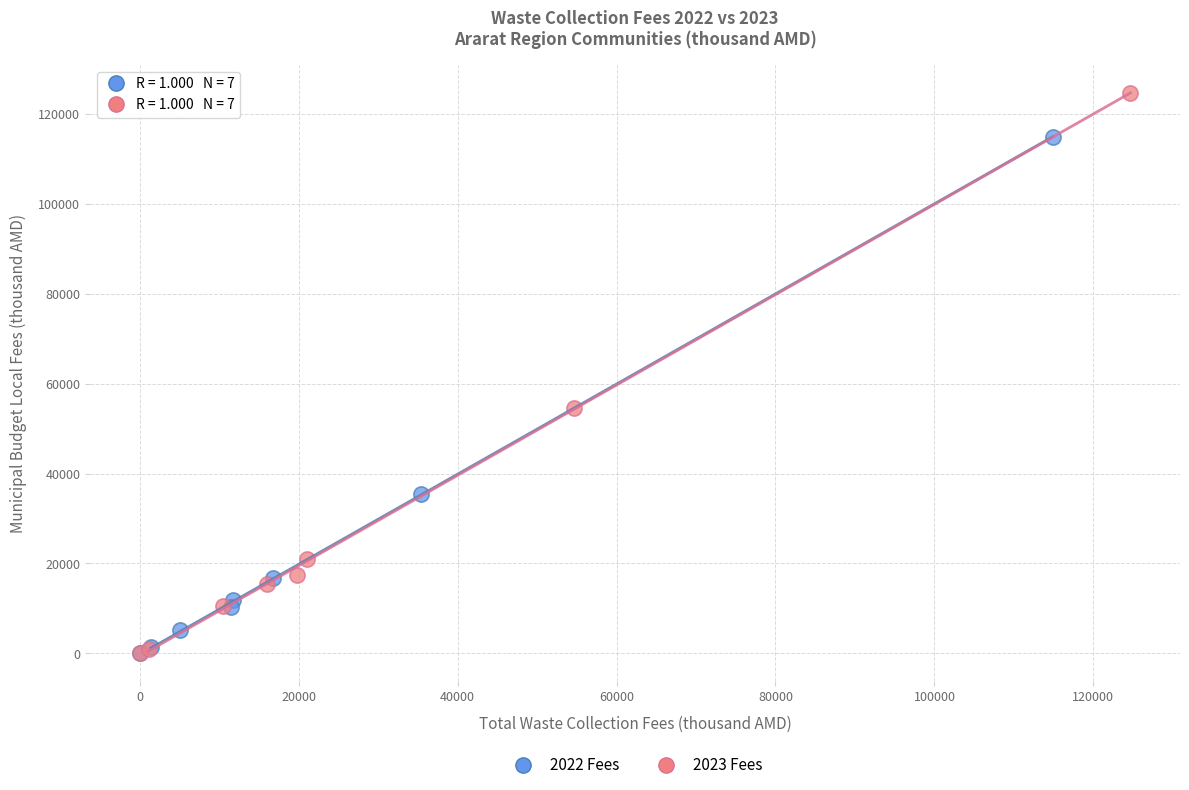

Which series has the widest spread of Y values?

2023 Fees